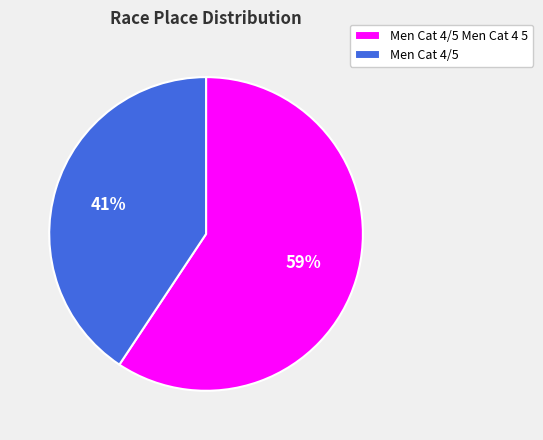

To the nearest percent, what portion does Men Cat 4/5 Men Cat 4 5 represent?

59%